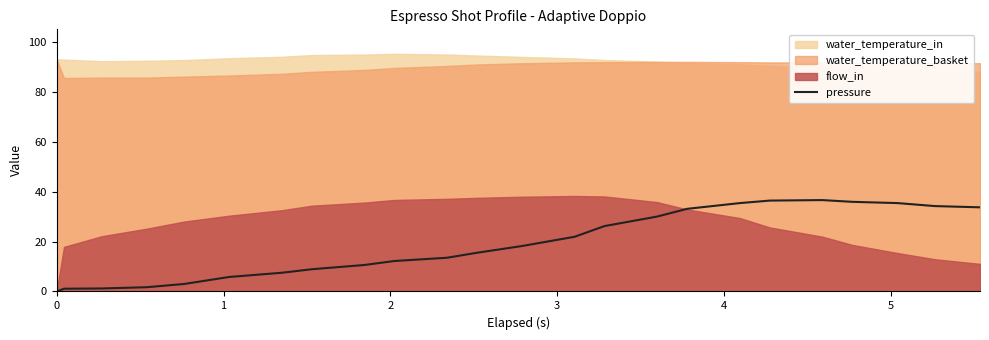

Between 10 and 0, which is larger?

10